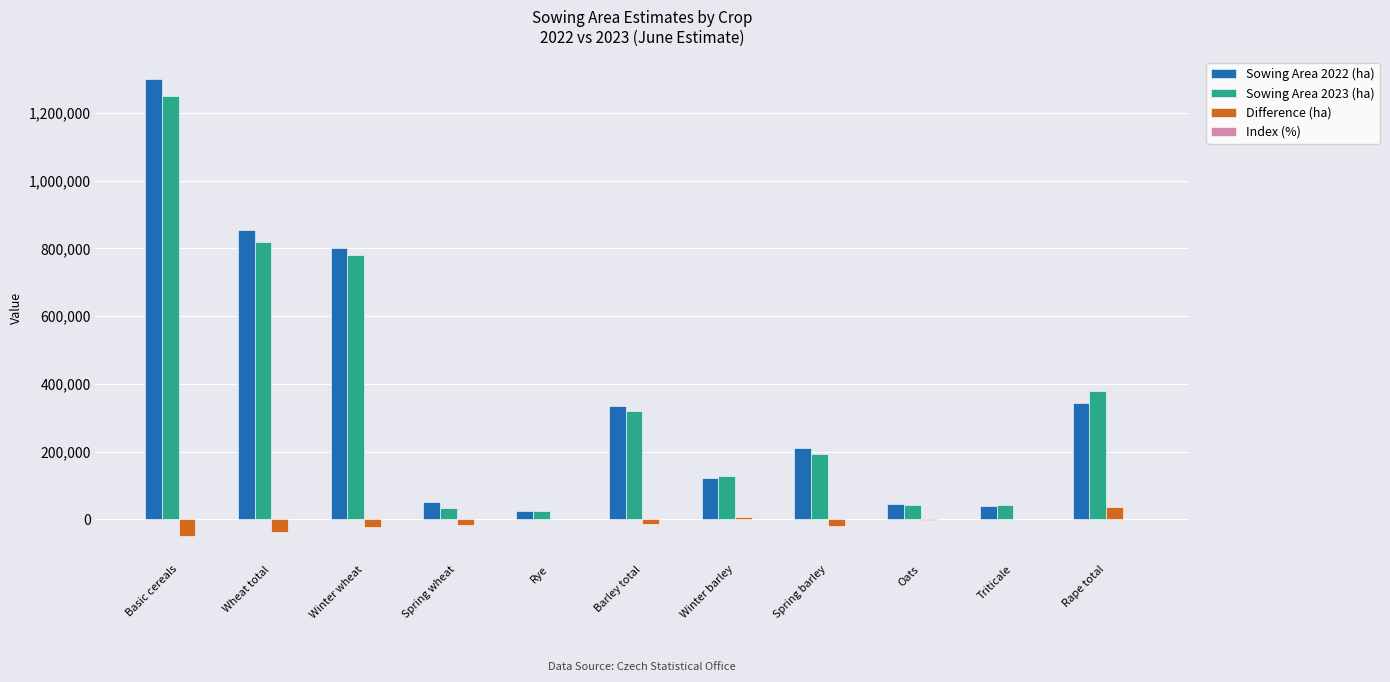

How many data points does each series have?

11